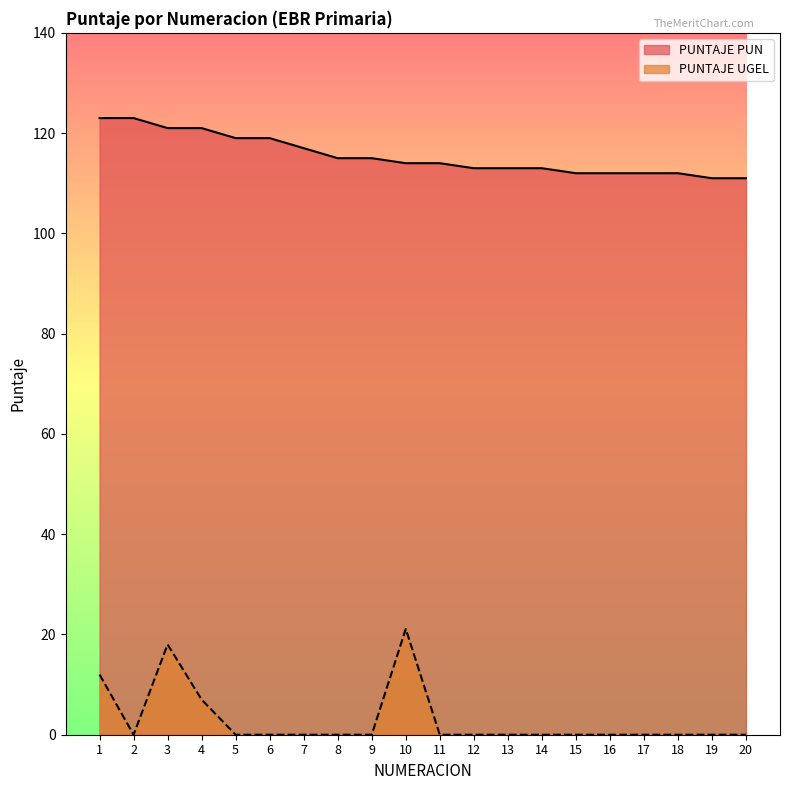

True or false: PUNTAJE UGEL and PUNTAJE PUN cross at least once.

False